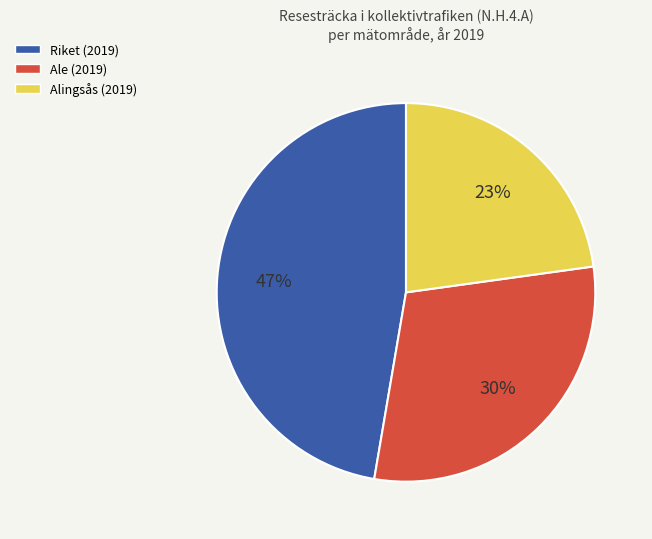

To the nearest percent, what is the average slice percentage?

33%